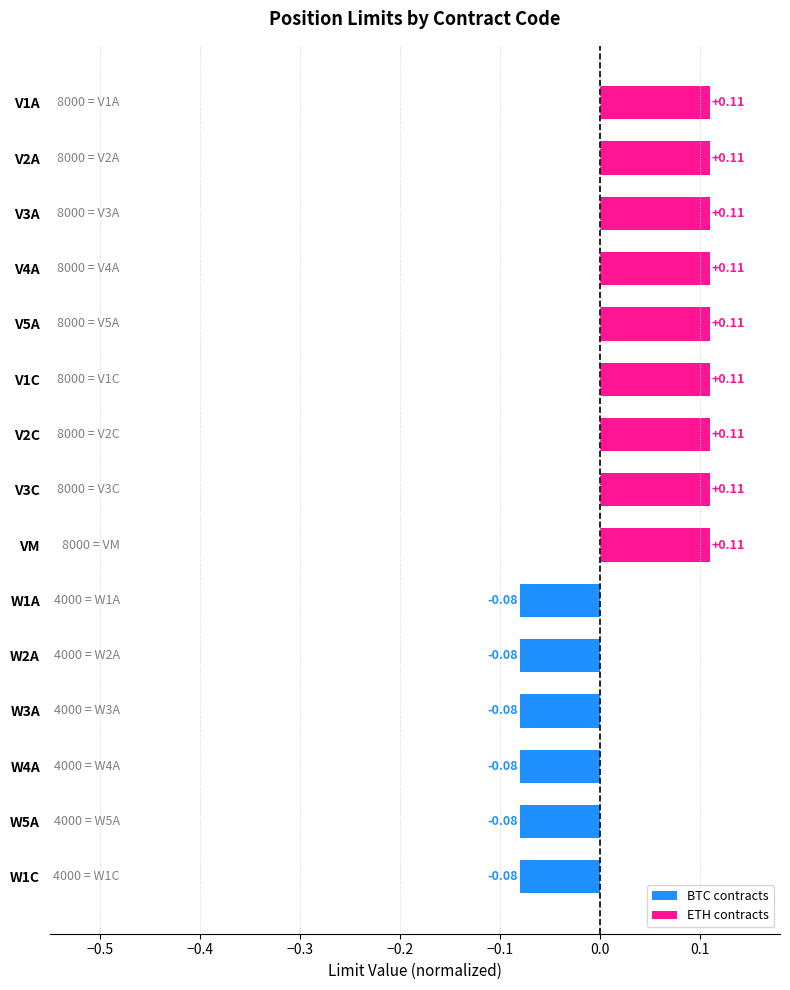

What is the sum of all values?

0.5